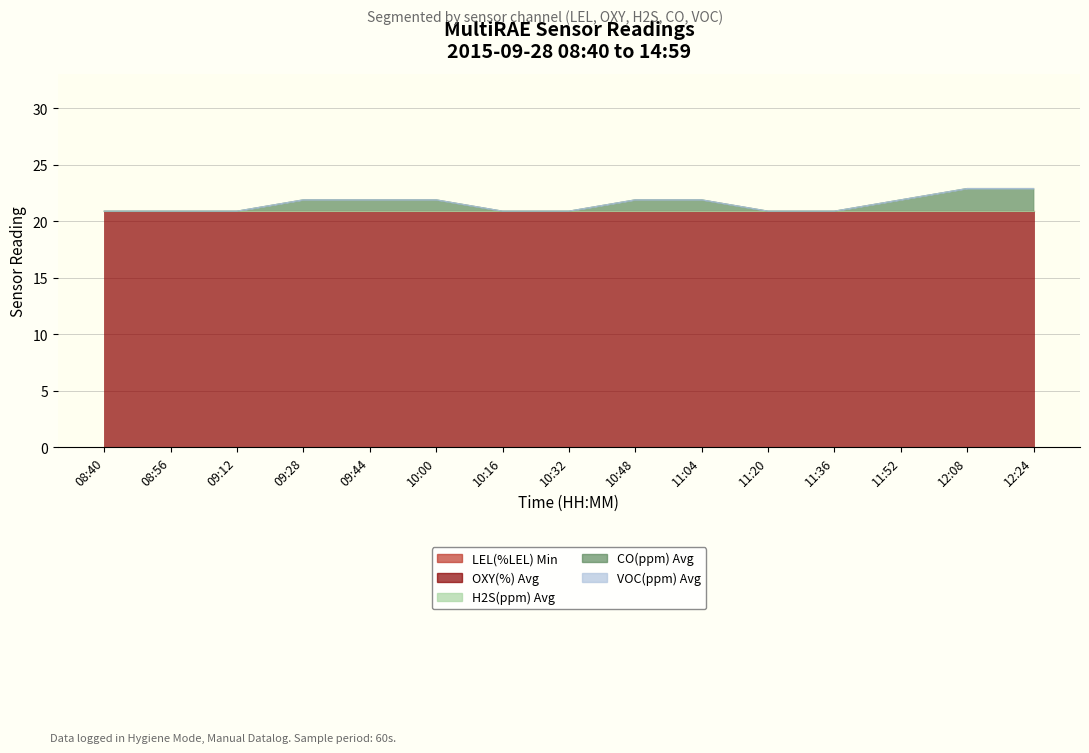

What is the greatest value displayed?

20.9